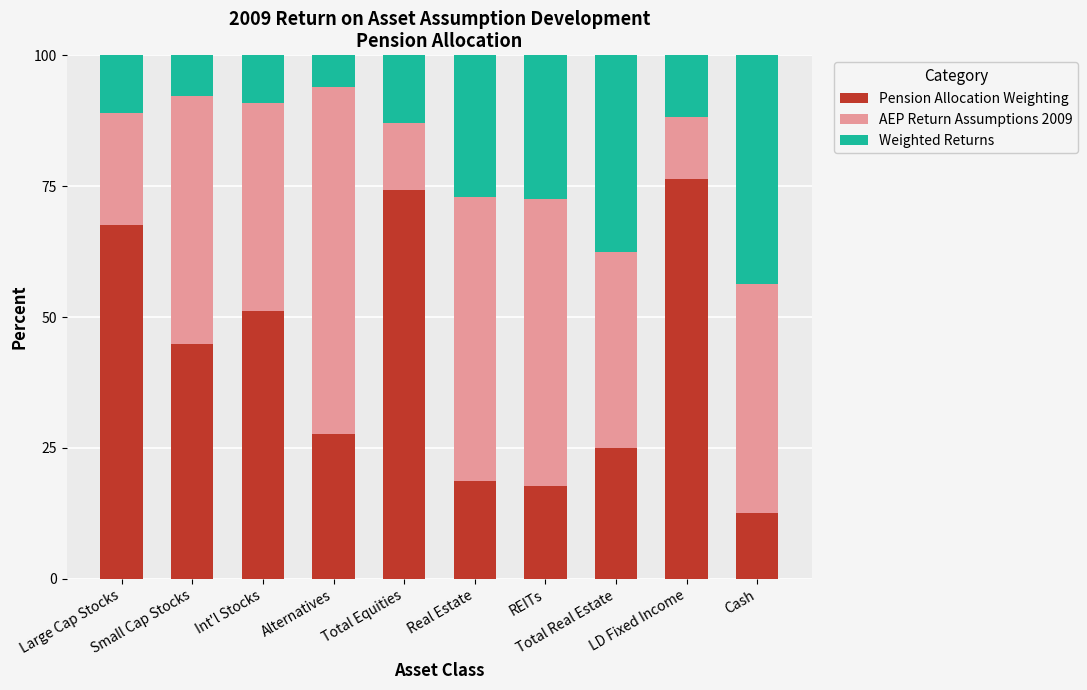

What is the minimum value for Pension Allocation Weighting?

12.5